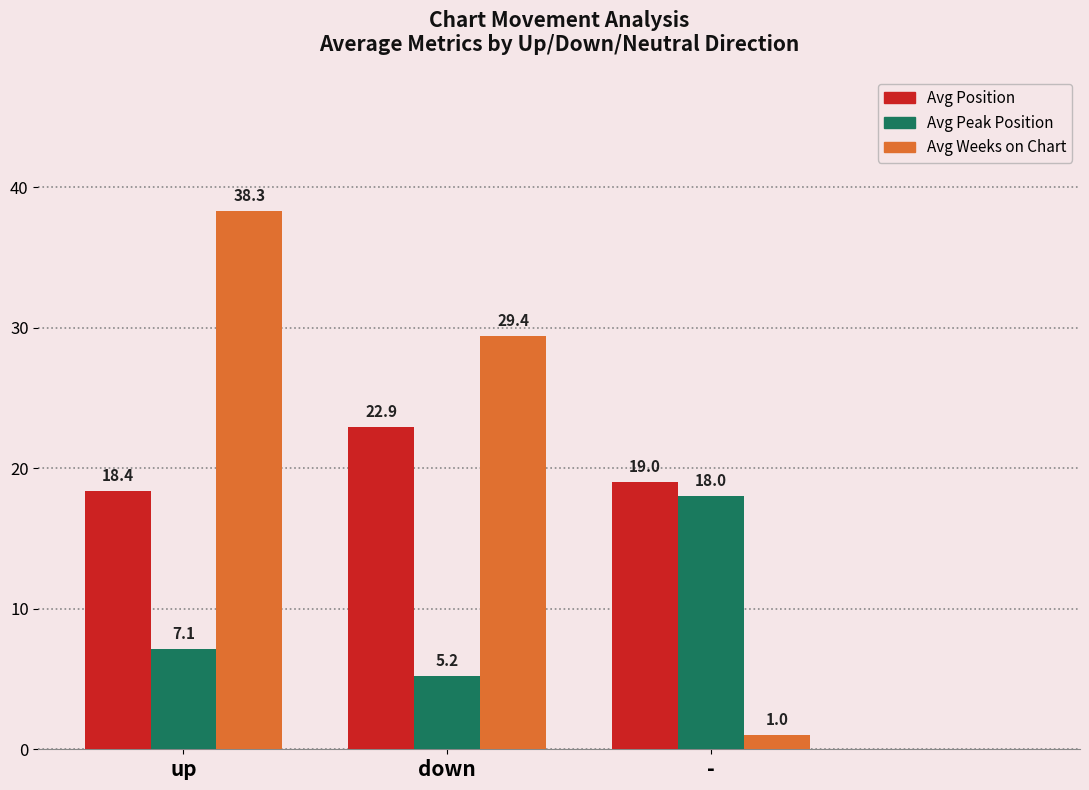

The Avg Position series shows 22.9 at down. True or false?

True